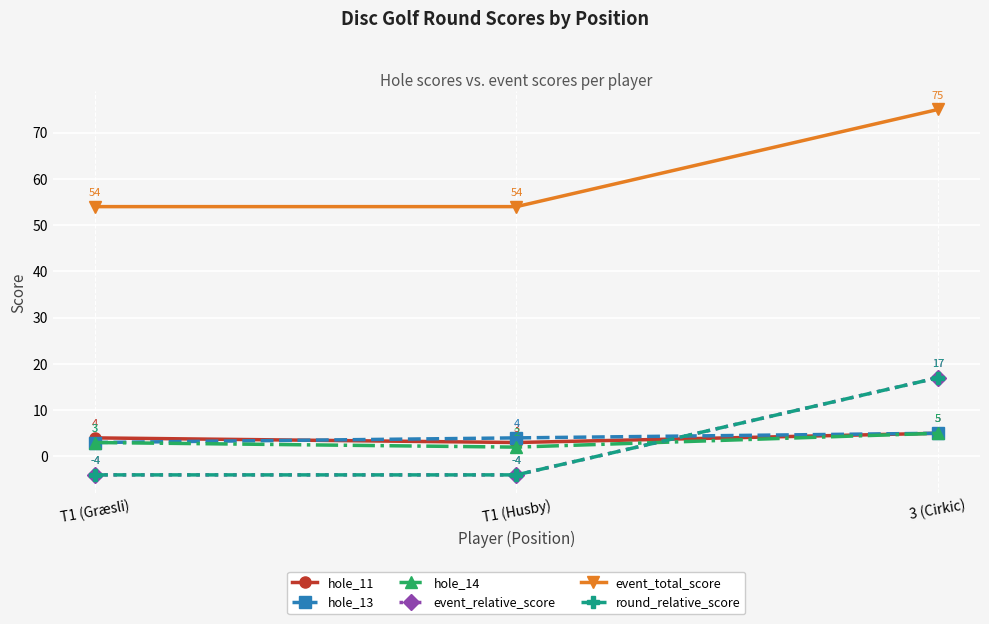

What is the sum of the round_relative_score values at T1 (Græsli) and T1 (Husby)?

-8